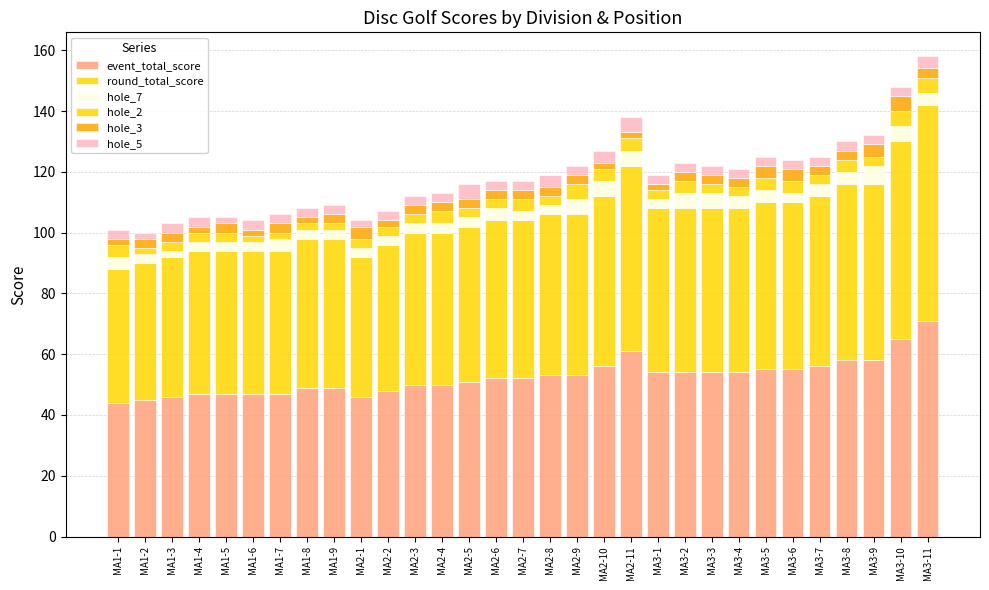

Between MA3-3 and MA1-4, which is larger?

MA3-3